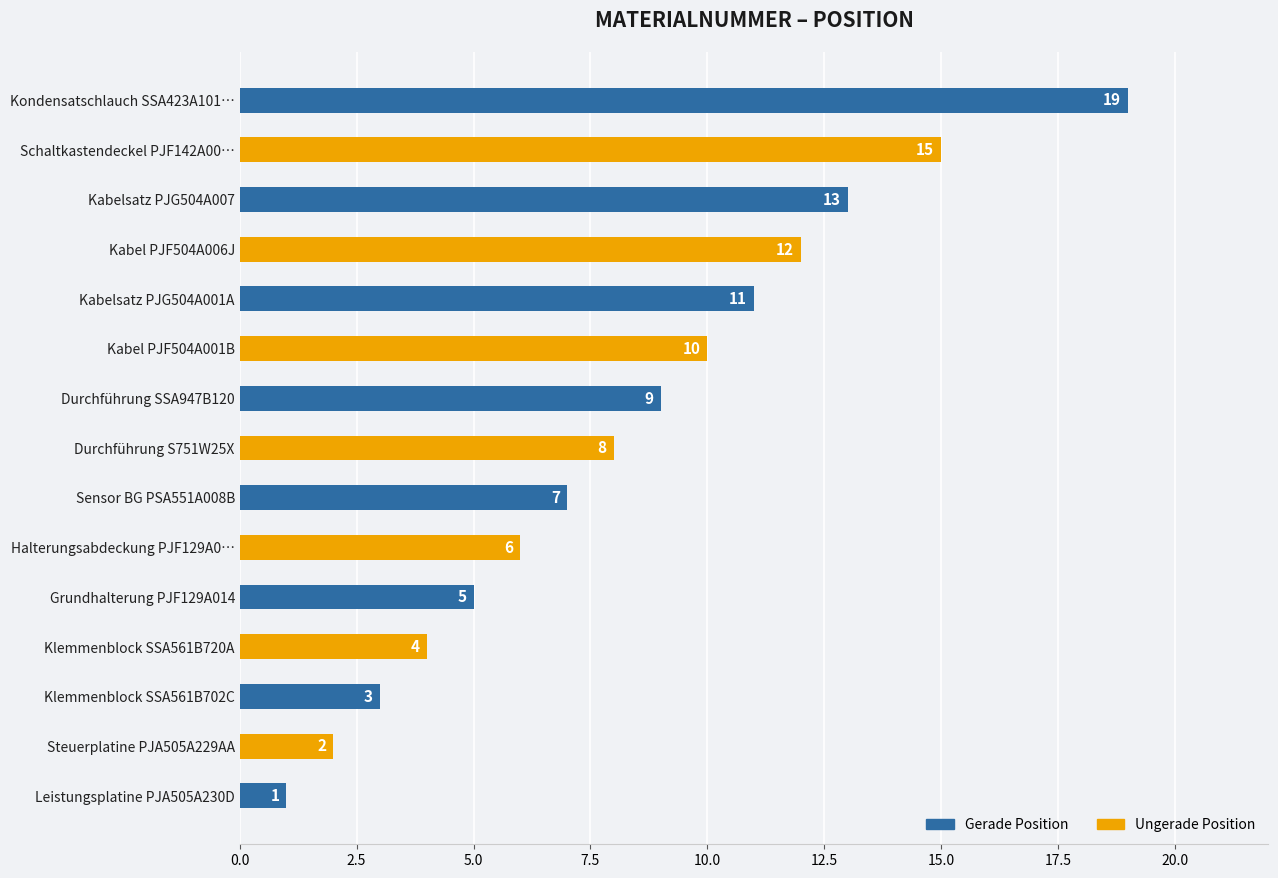

What is the greatest value displayed?

19